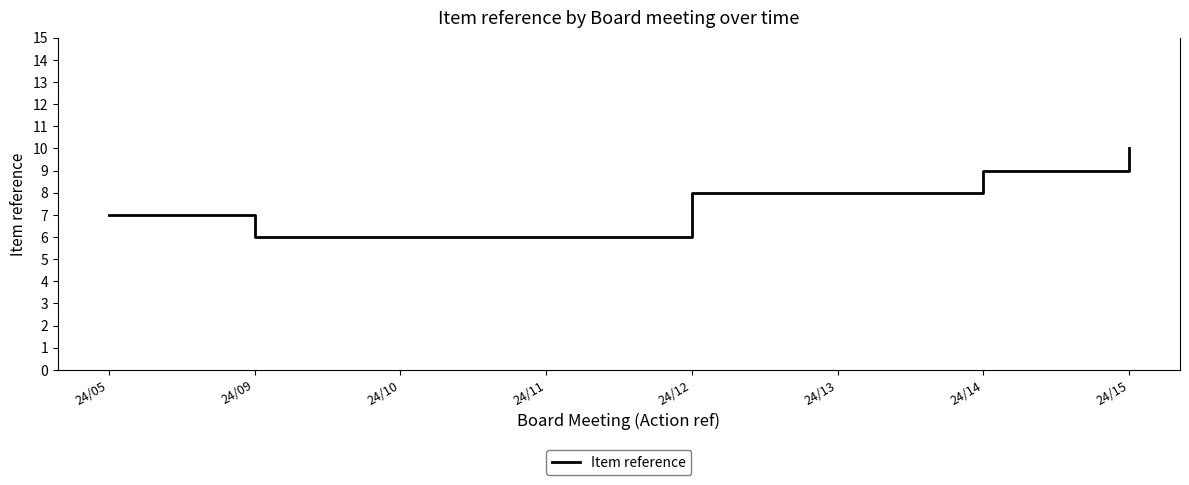

What is the sum of all values?

60